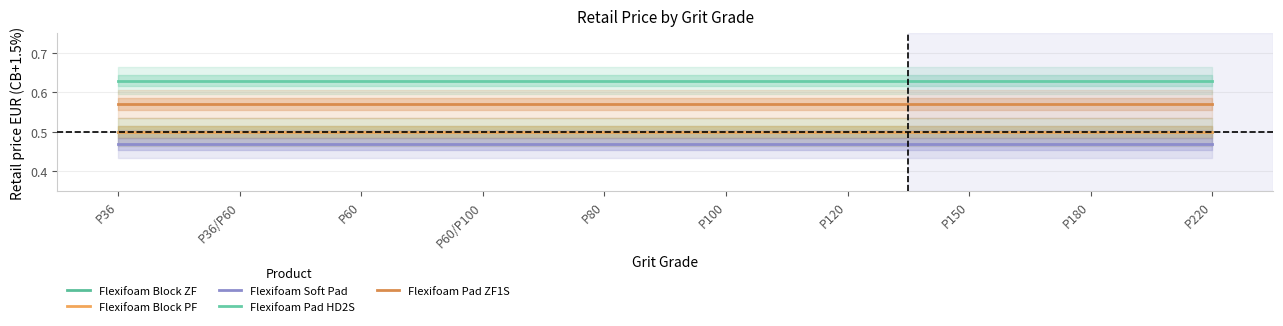

Between P36/P60 and P180, which series saw the biggest shift?

Flexifoam Block ZF